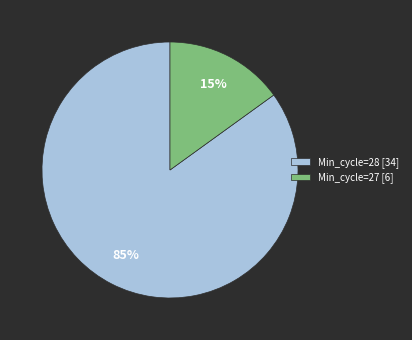

Between Min_cycle=28 [34] and Min_cycle=27 [6], which is larger?

Min_cycle=28 [34]